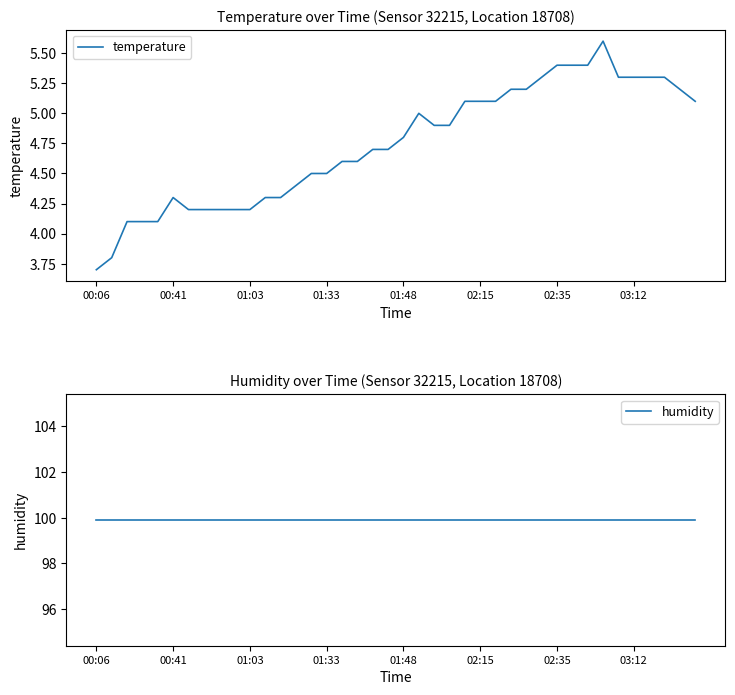

True or false: humidity and temperature intersect in this chart.

False